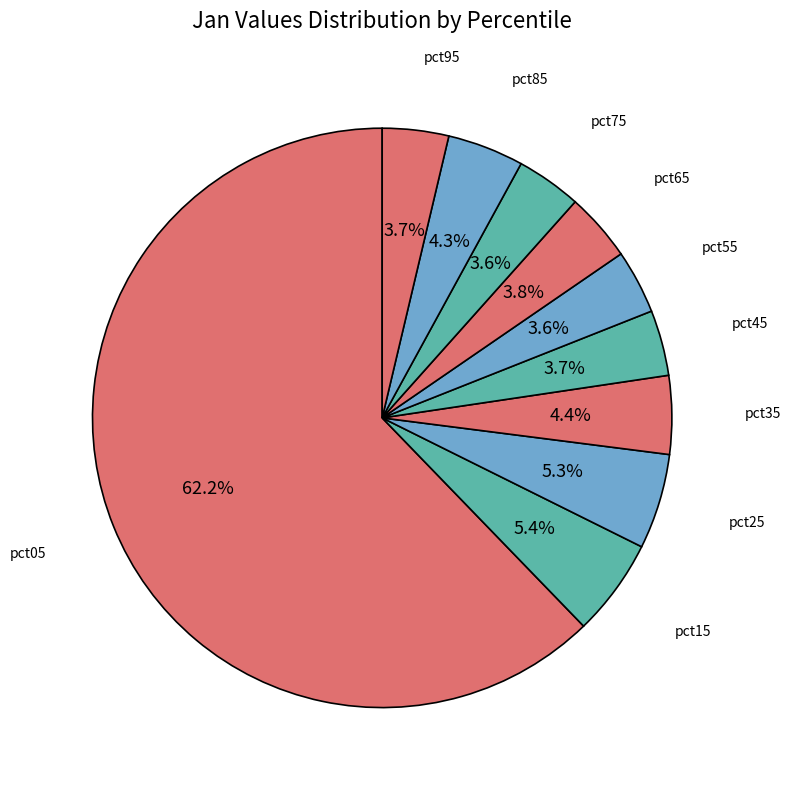

What percentage is the pct75 slice, to the nearest percent?

4%